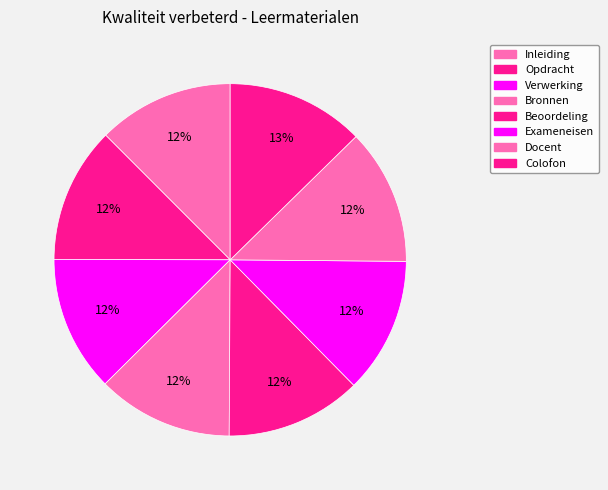

Rank the categories by value from highest to lowest.

Colofon, Inleiding, Exameneisen, Docent, Beoordeling, Bronnen, Verwerking, Opdracht